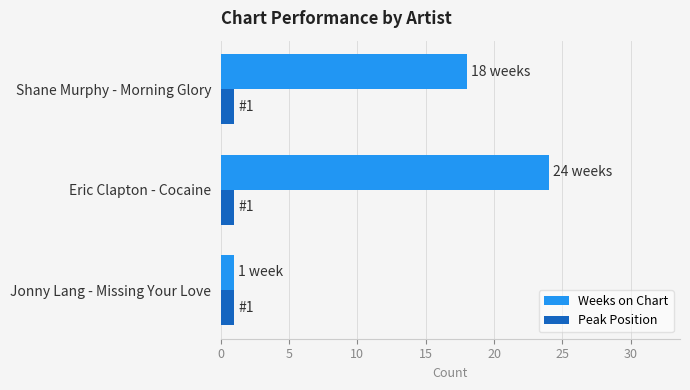

What is the approximate value of Weeks on Chart at Eric Clapton - Cocaine?

24